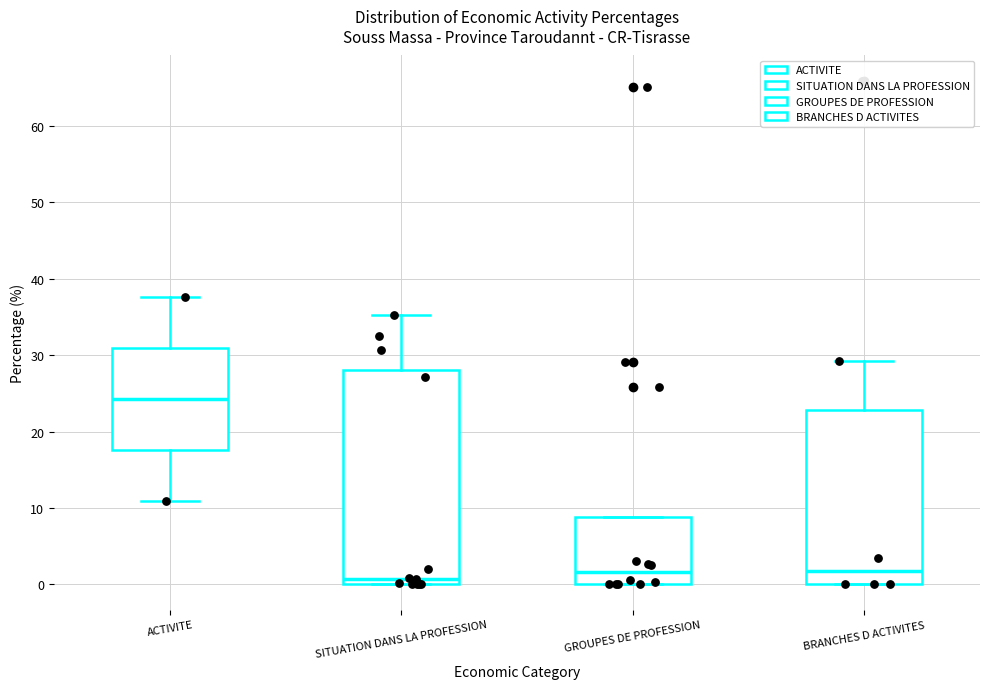

Reading left to right, transcribe this box plot: for each box, give where its median line is, the range the box spans, and where its two whiskers end, as read against the y-axis. The values are not printed on the chart, so give them approximately, as read against the axis.

ACTIVITE: median 24, box 18 to 31, whiskers 11 to 38
SITUATION DANS LA PROFESSION: median 1, box 0 to 28, whiskers 0 to 35
GROUPES DE PROFESSION: median 2, box 0 to 9, whiskers 0 to 9
BRANCHES D ACTIVITES: median 2, box 0 to 23, whiskers 0 to 29